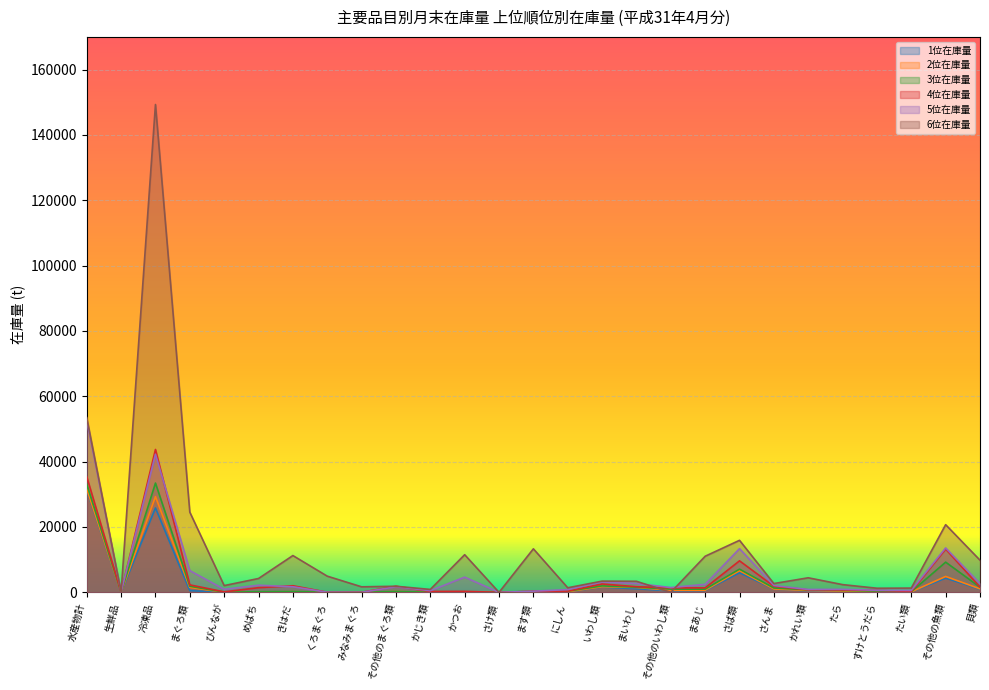

What is the label of the 1st point from the left?

水産物計